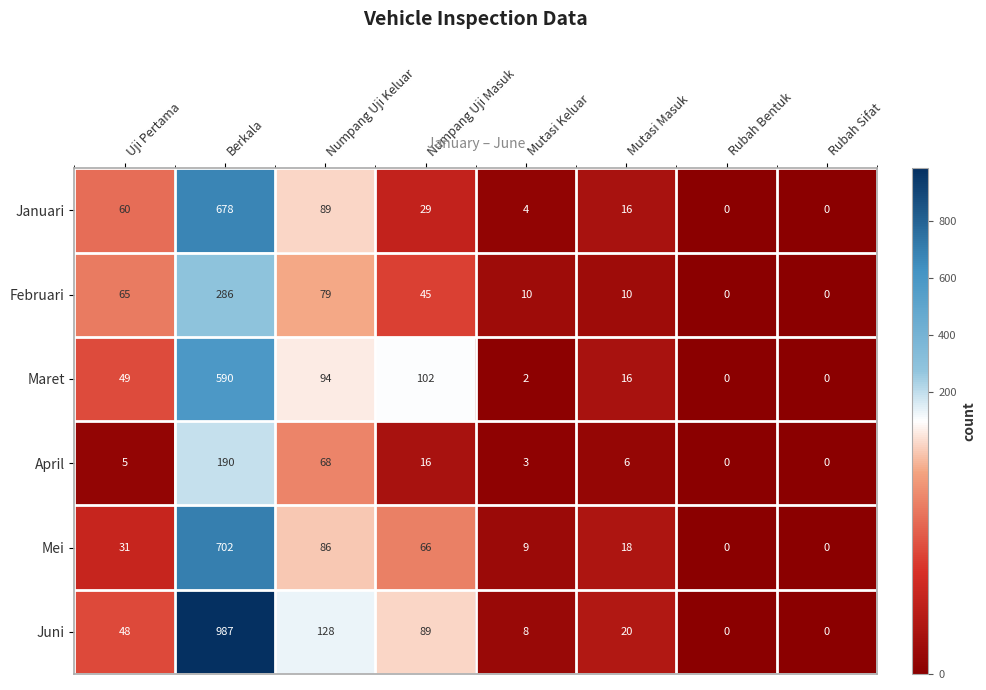

What is the difference between the maximum and second lowest values in the Maret series?

590